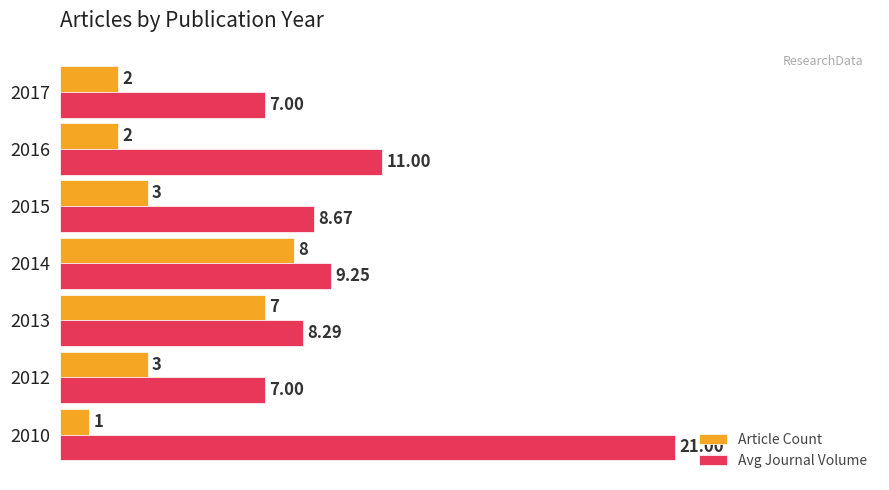

Which series has the largest range (max minus min)?

Avg Journal Volume